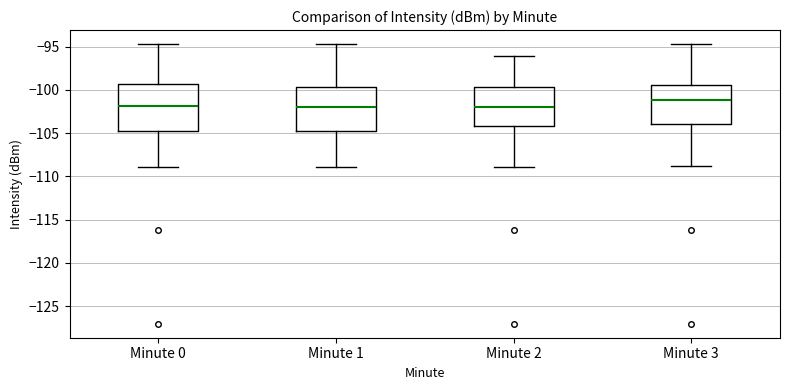

Reading left to right, read every box against the y-axis: the position of its median line, the range the box covers, and the ends of its whiskers. The values are not printed on the chart, so give them approximately, as read against the axis.

Minute 0: median -102.0, box -105.0 to -99.5, whiskers -109.0 to -94.5
Minute 1: median -102.0, box -105.0 to -99.5, whiskers -109.0 to -94.5
Minute 2: median -102.0, box -104.0 to -99.5, whiskers -109.0 to -96.0
Minute 3: median -101.0, box -104.0 to -99.5, whiskers -109.0 to -94.5